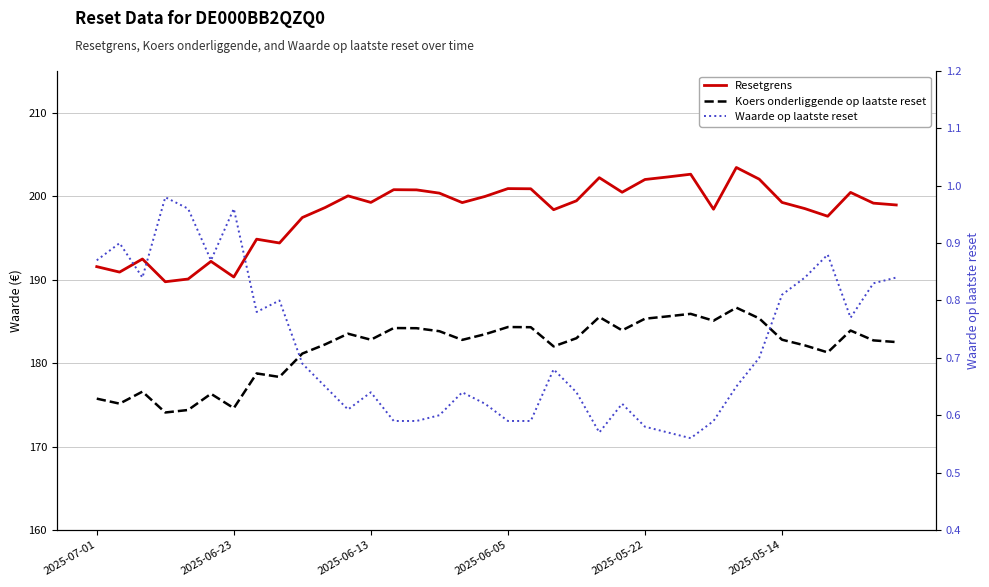

At 2025-06-23, list the series in order from largest to smallest.

Resetgrens, Koers onderliggende op laatste reset, Waarde op laatste reset